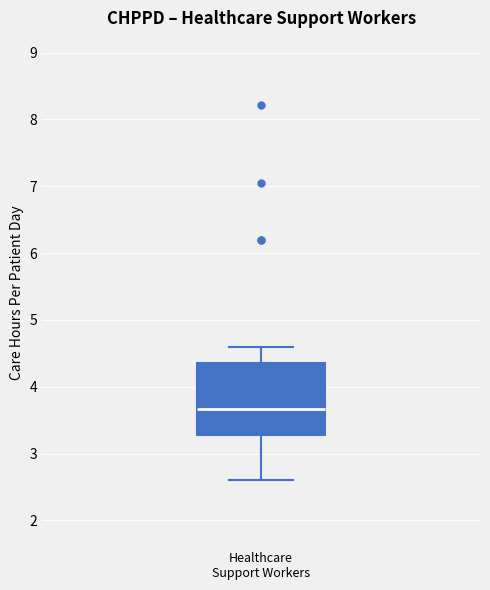

Read this box plot against the y-axis: the position of the median line, the range covered by the box, and the ends of both whiskers. The values are not printed on the chart, so give them approximately, as read against the axis.

median 3.7, box 3.3 to 4.4, whiskers 2.6 to 4.6